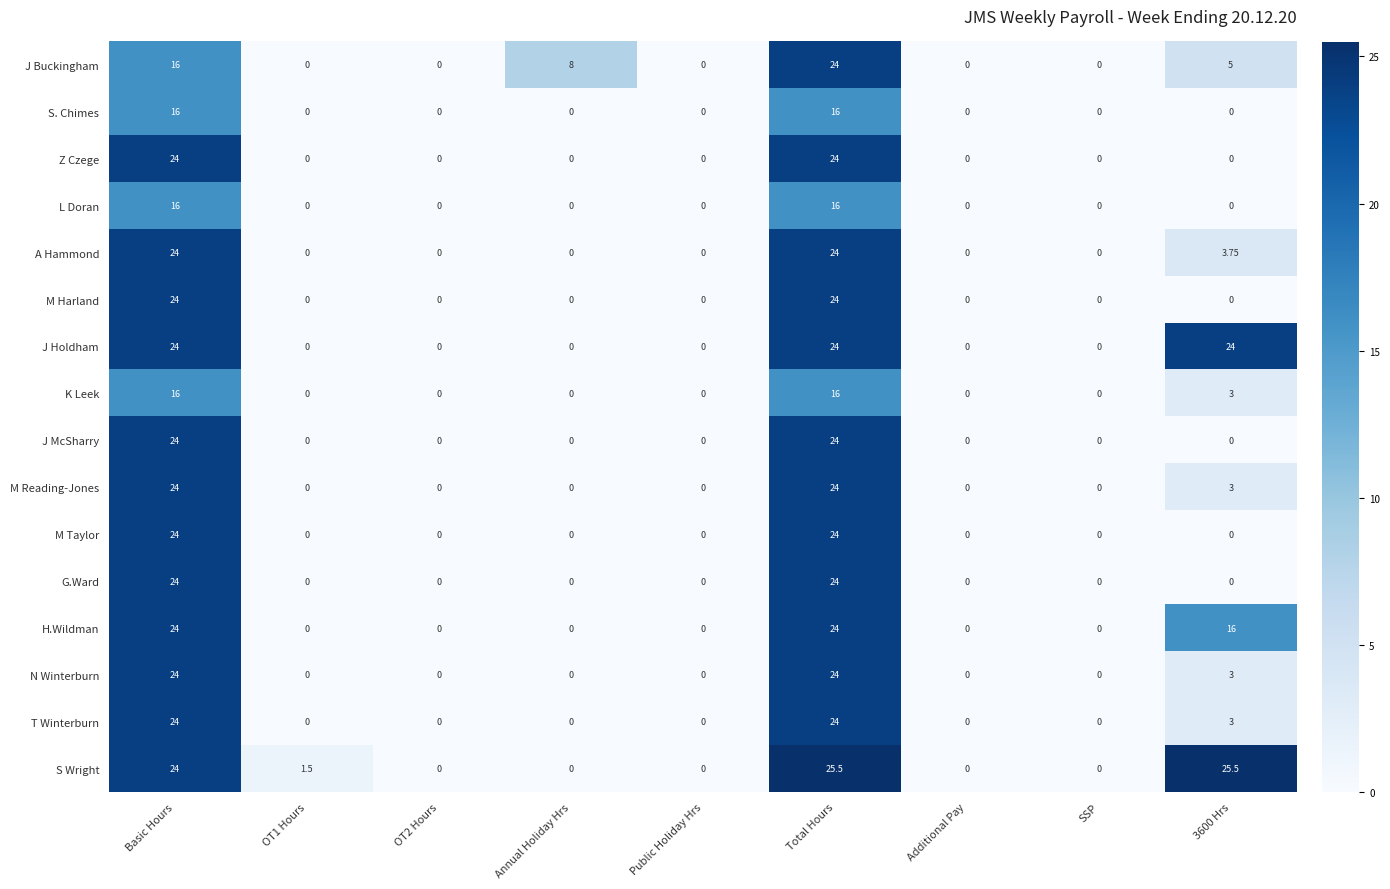

Which series changed the most between OT2 Hours and Annual Holiday Hrs?

J Buckingham